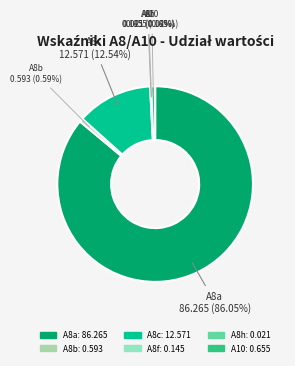

Do A8b and A8c together represent more than half of the pie?

No